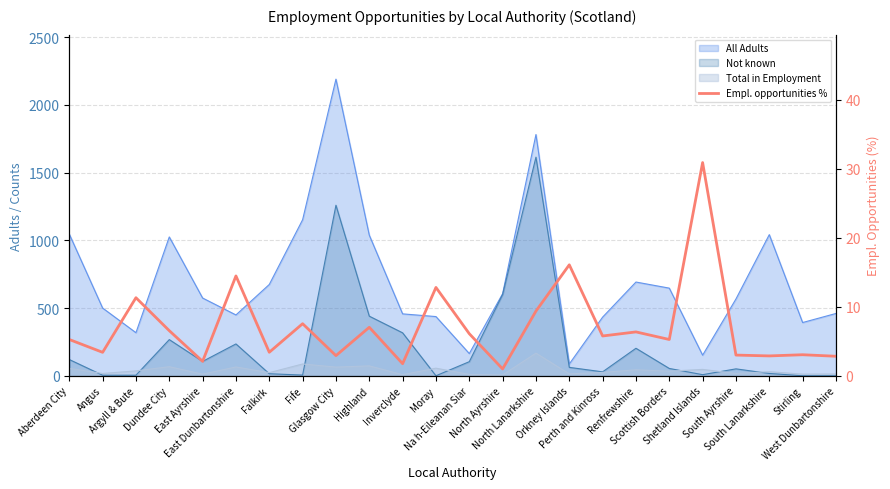

At which category does the chart reach its peak across all series?

Shetland Islands